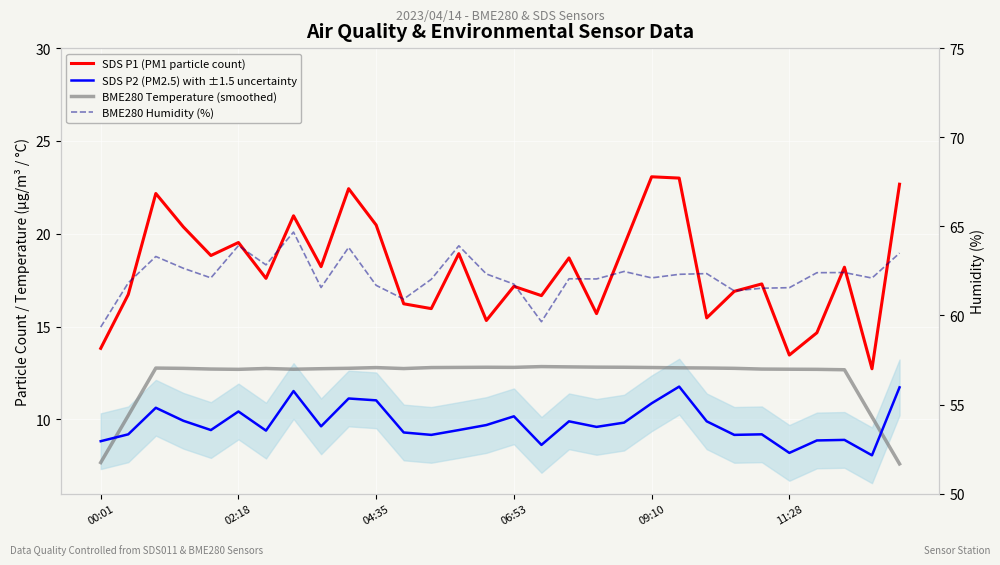

At 11:28, list the series in order from smallest to largest.

SDS P2 (PM2.5) with ±1.5 uncertainty, BME280 Temperature (smoothed), SDS P1 (PM1 particle count), BME280 Humidity (%)